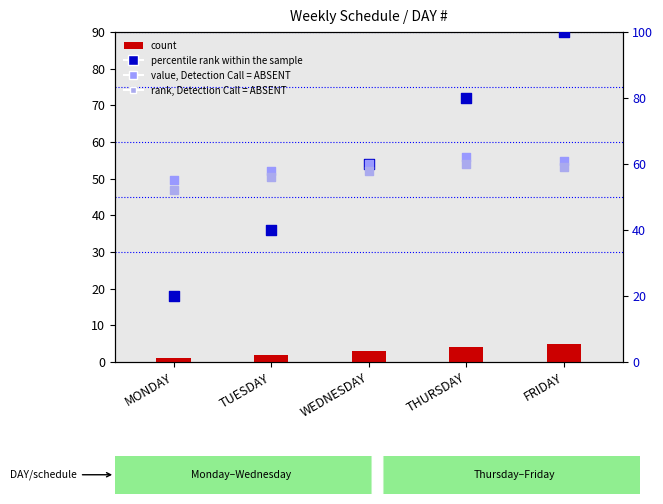

At which category is the sum across all series the highest?

FRIDAY